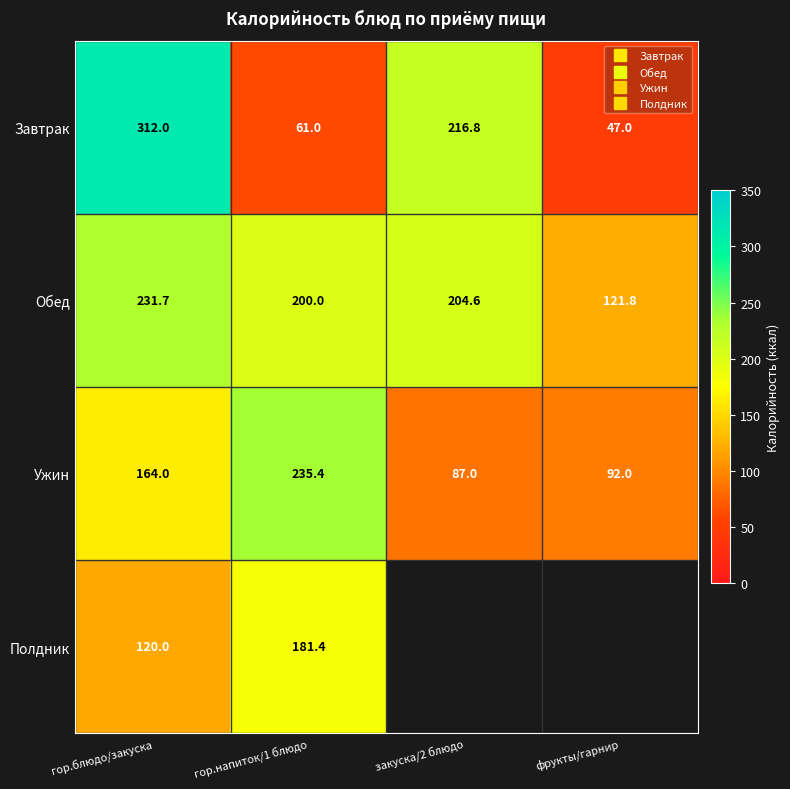

What is the difference between the second highest and second lowest values in the Обед series?

4.6